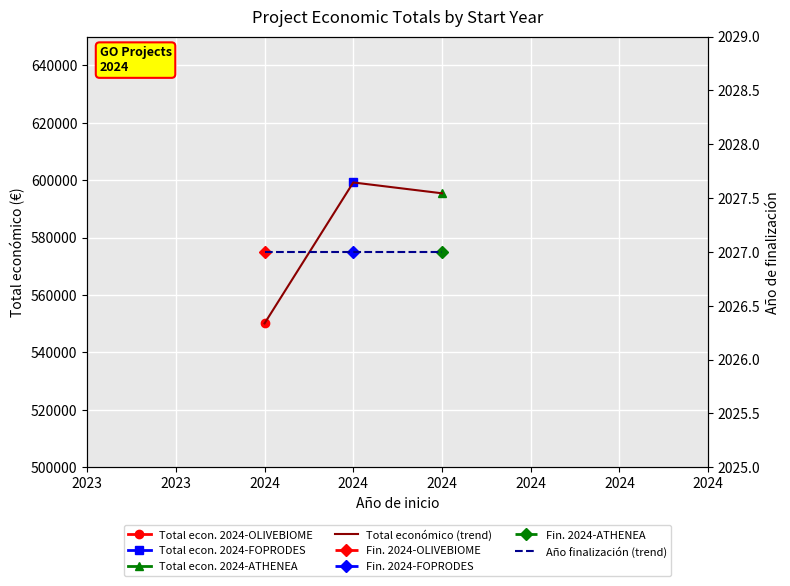

Reading left to right, what are all the values shown in this chart?

Total económico (trend): 550111	599211	595436
Año finalización (trend): 2027	2027	2027